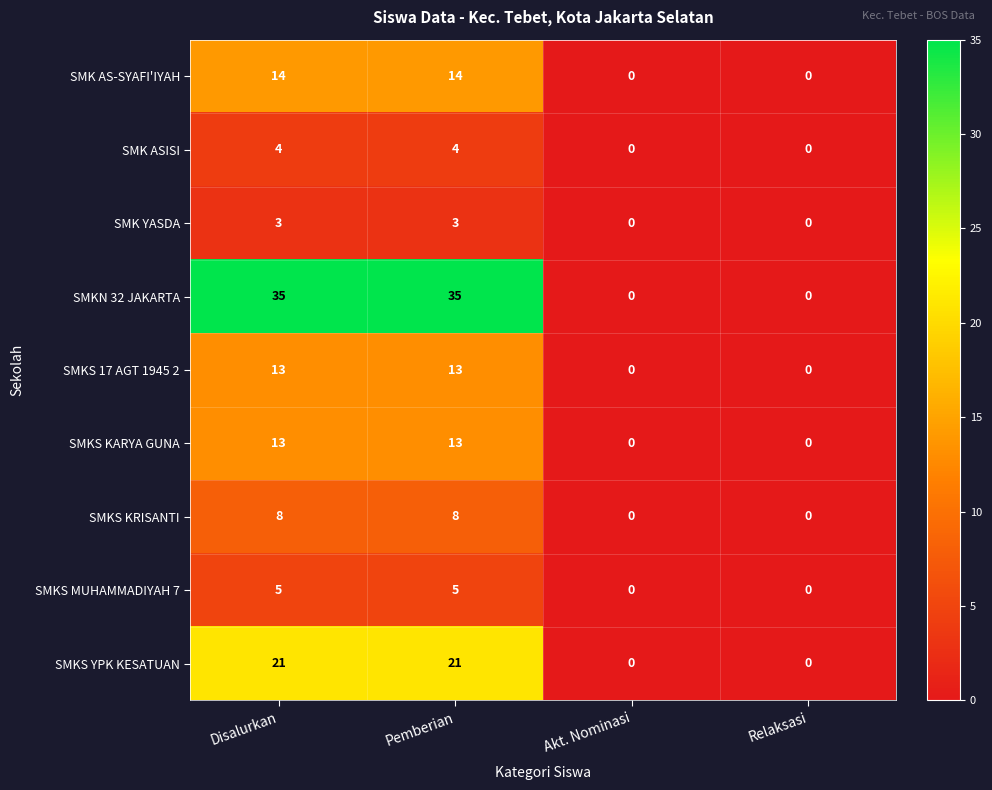

Is the value of SMK YASDA at Pemberian greater than the value of SMKS KARYA GUNA at Disalurkan?

No